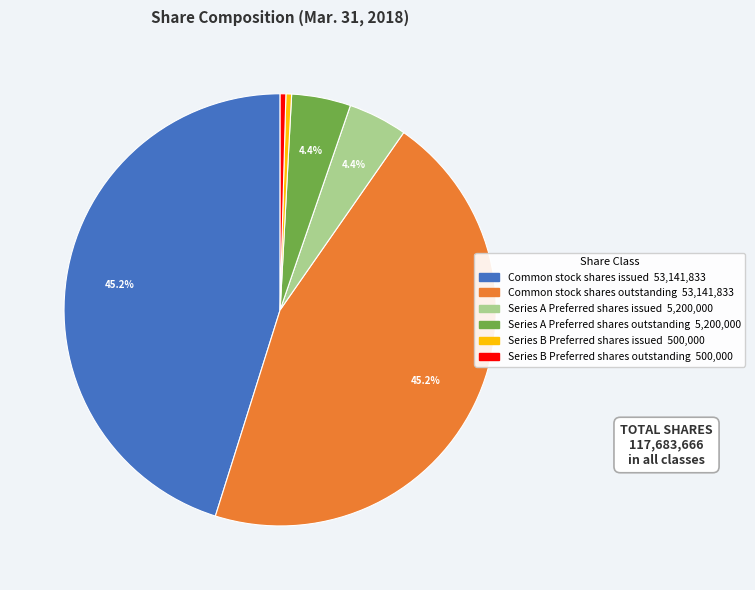

Does Common stock shares issued represent more than half of the total?

No